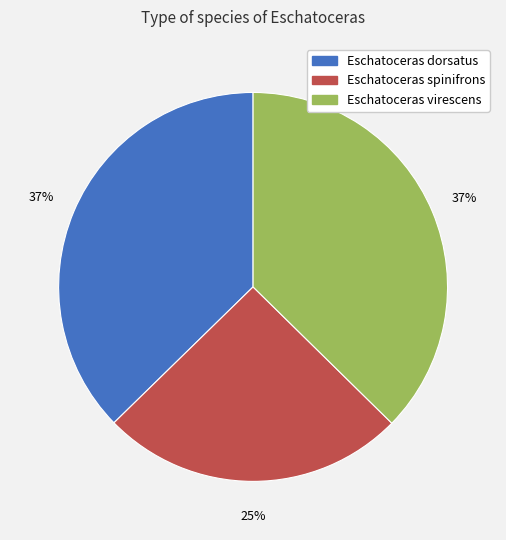

Between Eschatoceras spinifrons and Eschatoceras dorsatus, which is larger?

Eschatoceras dorsatus